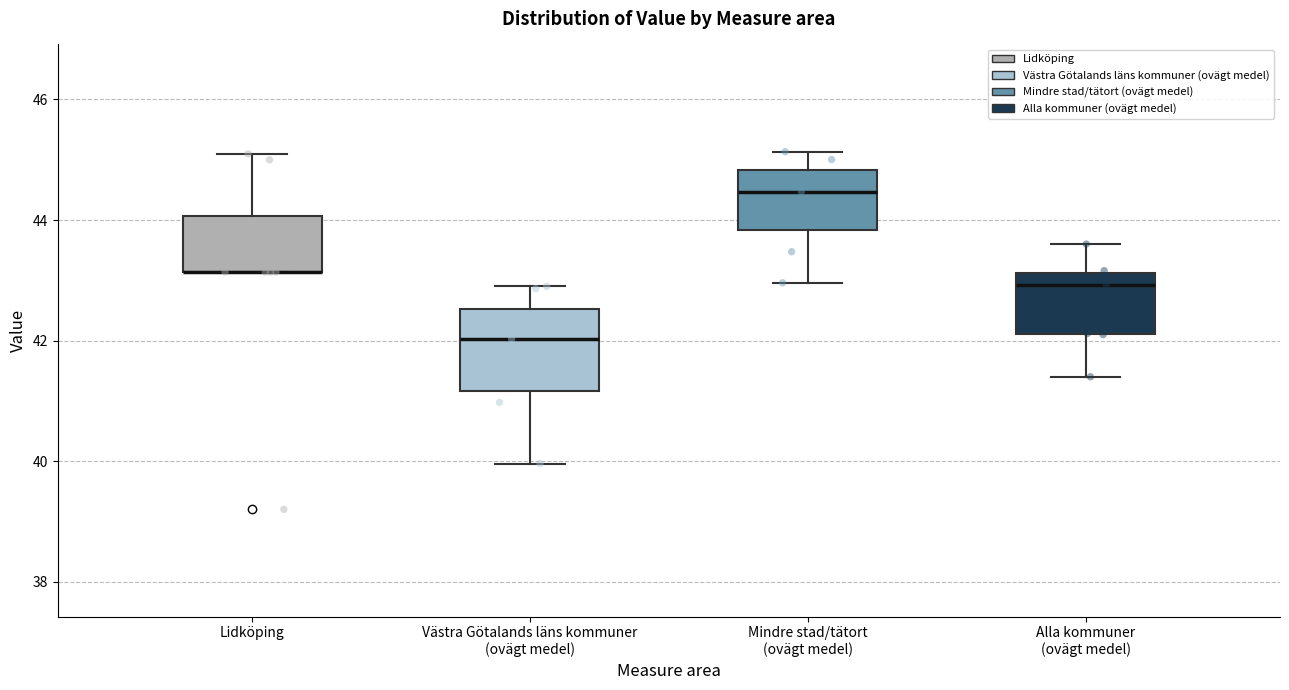

Reading left to right, transcribe this box plot: for each box, give where its median line is, the range the box spans, and where its two whiskers end, as read against the y-axis. The values are not printed on the chart, so give them approximately, as read against the axis.

Lidköping: median 43.2 (drawn on the box's lower edge), box 43.2 to 44.0, whiskers 43.2 to 45.0
Västra Götalands läns kommuner (ovägt medel): median 42.0, box 41.2 to 42.6, whiskers 40.0 to 42.8
Mindre stad/tätort (ovägt medel): median 44.4, box 43.8 to 44.8, whiskers 43.0 to 45.2
Alla kommuner (ovägt medel): median 43.0, box 42.2 to 43.2, whiskers 41.4 to 43.6